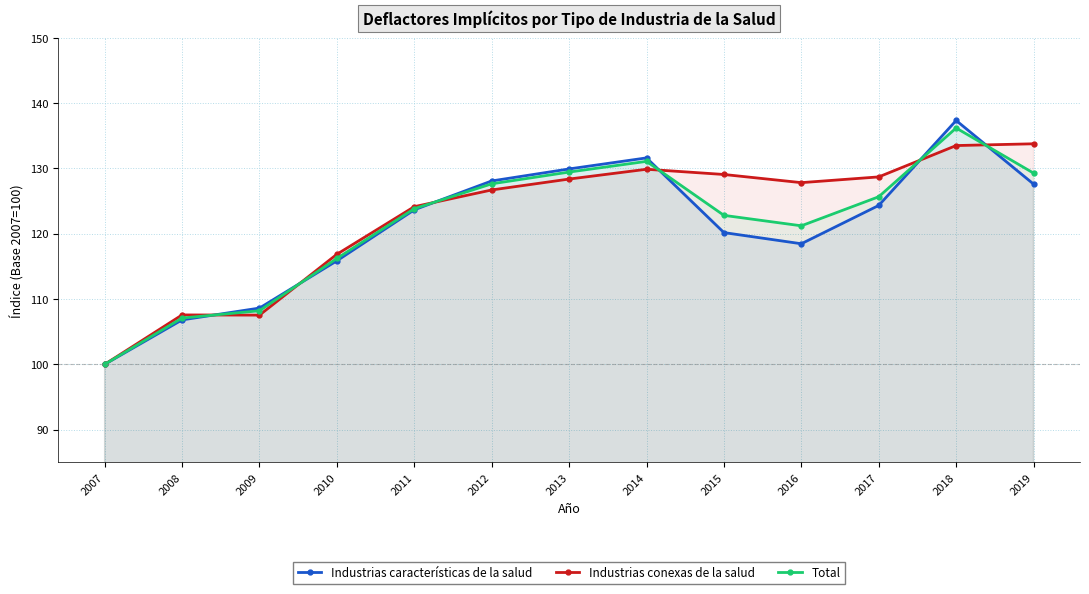

Is this an area chart (filled region under the line)?

No